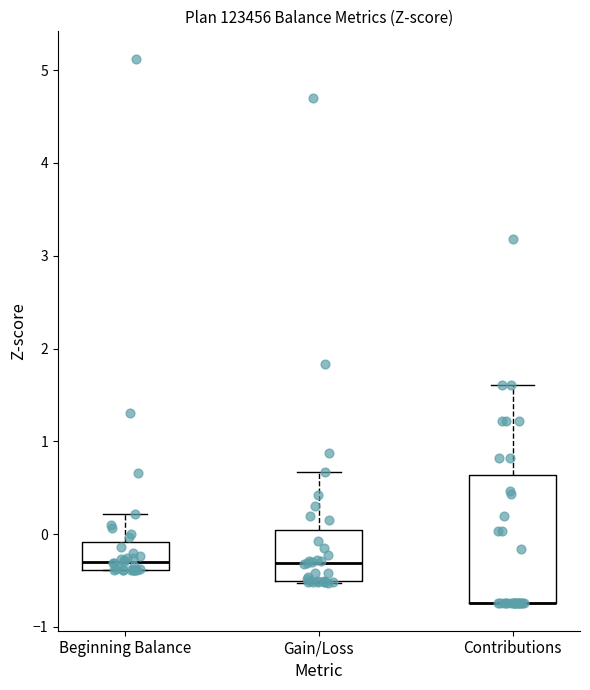

Where does the median line of the box for Gain/Loss sit on the y-axis? The values are not printed on the chart, so give them approximately, as read against the axis.

-0.3